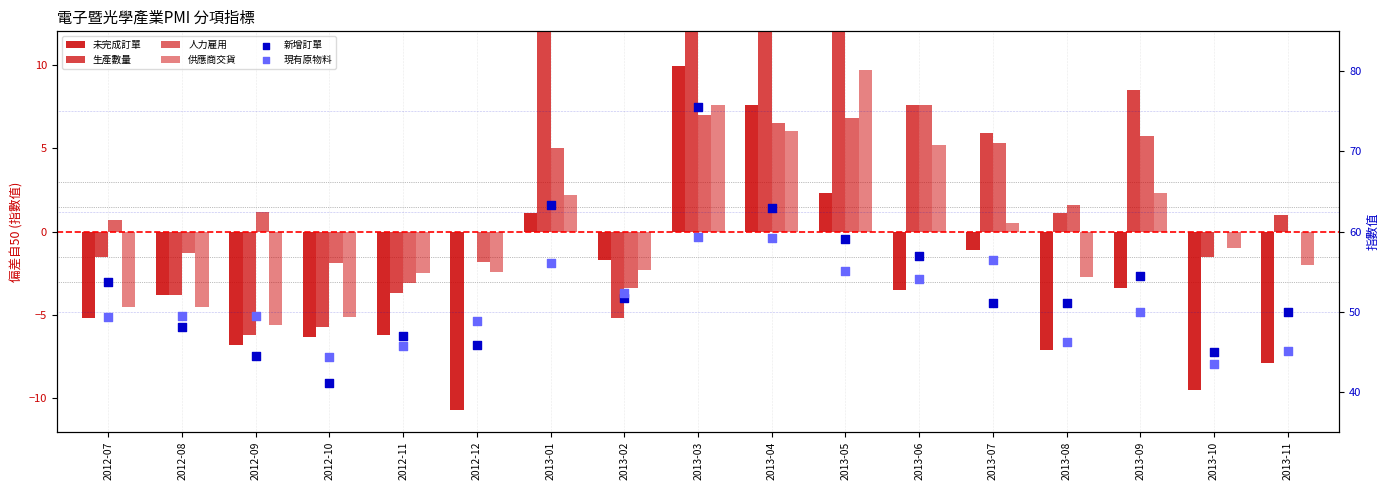

Which series reaches the minimum Y coordinate?

未完成訂單